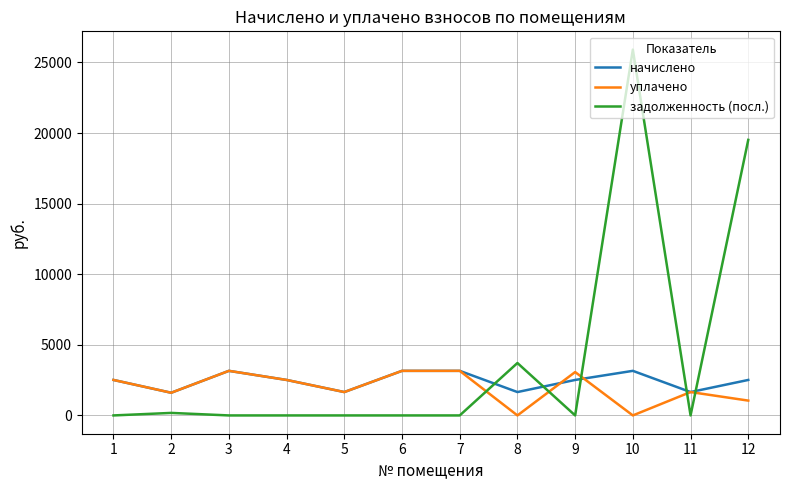

Where is the first local maximum for начислено?

3